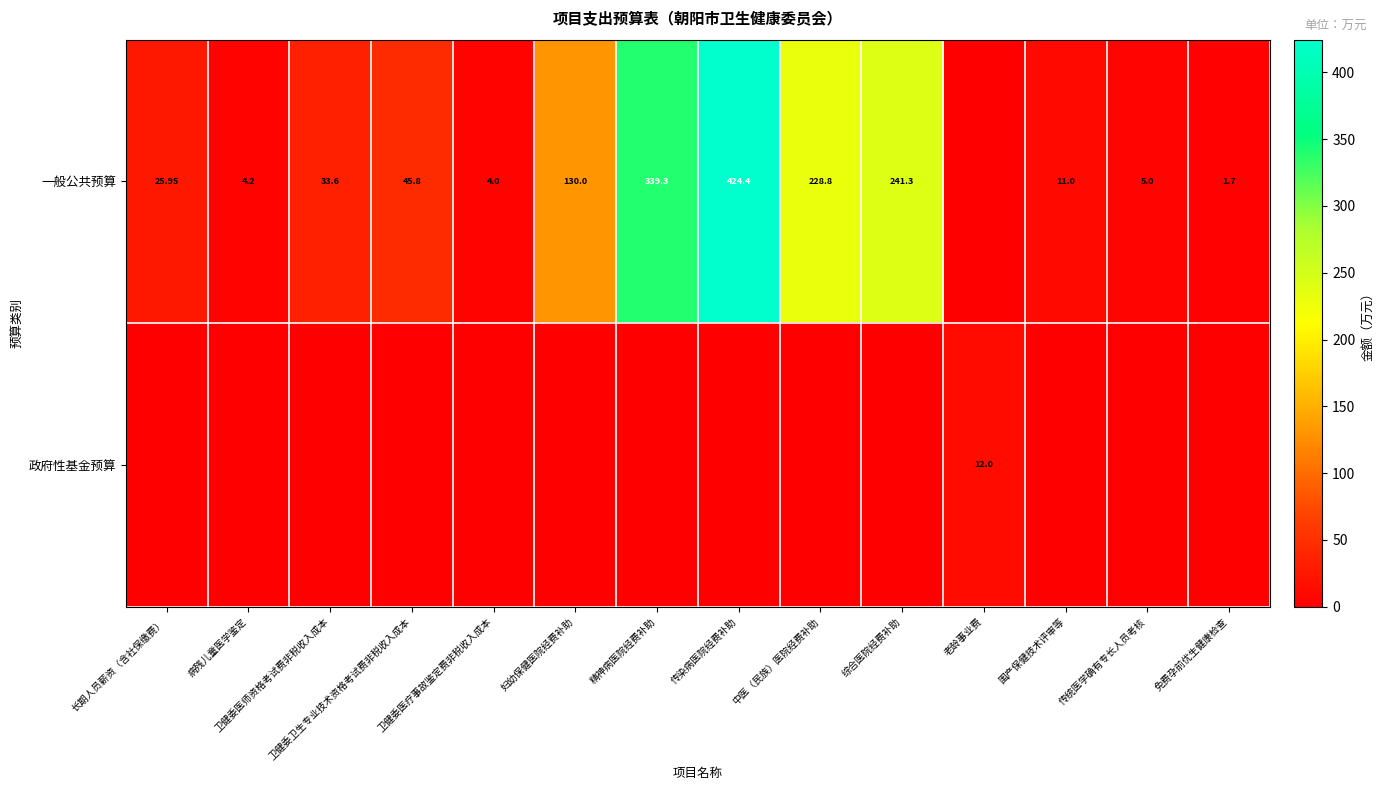

What is the average value of the 一般公共预算 series?

106.8